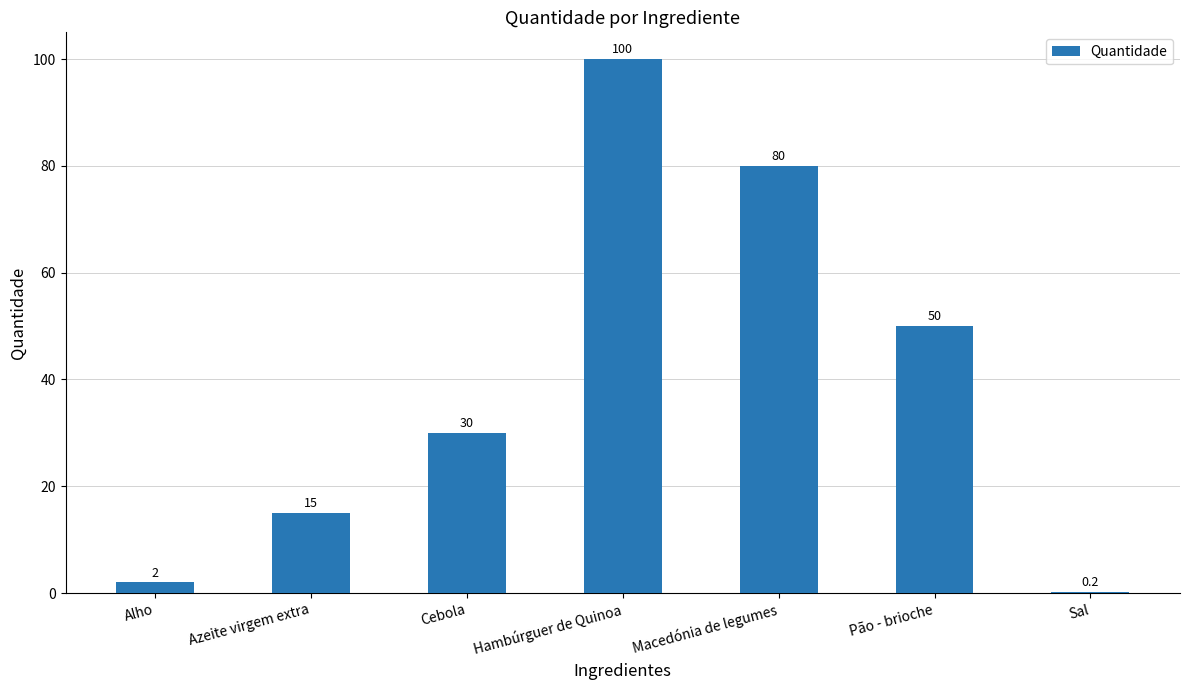

Approximately how many times larger is the value at Azeite virgem extra compared to Macedónia de legumes?

0.2